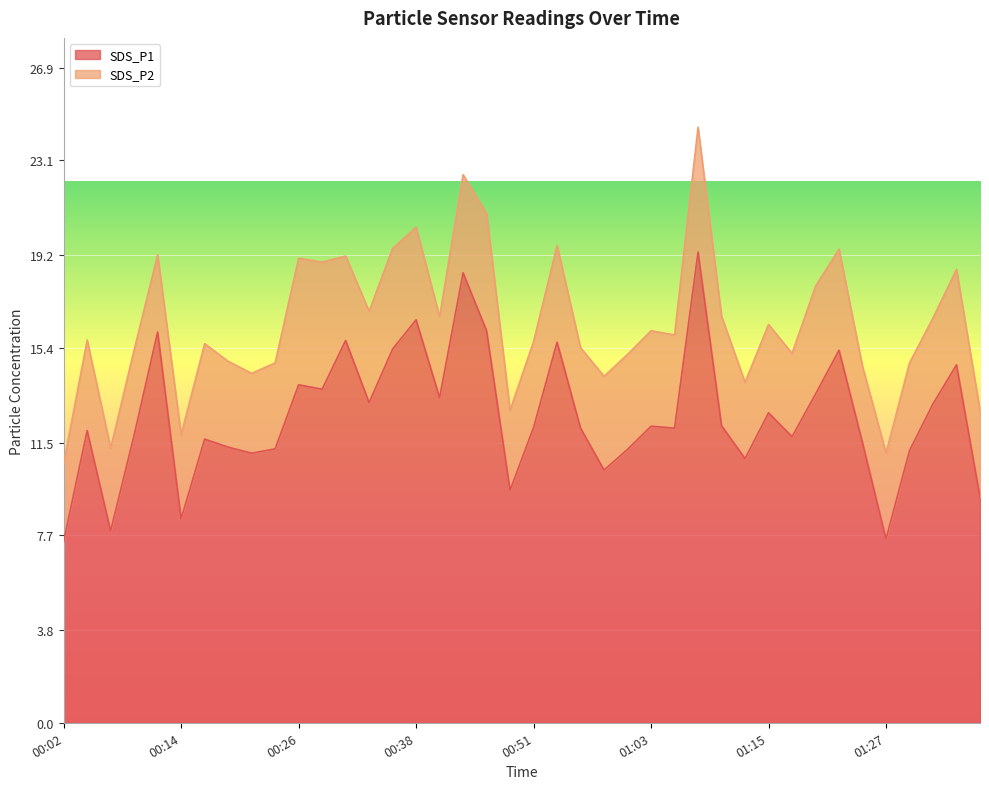

Reading right to left, list all the values displayed in this chart.

9.3	14.7	13.1	11.2	7.5	11.5	15.3	13.5	11.8	12.7	10.8	12.2	19.3	12.1	12.2	11.2	10.4	12.1	15.6	12.1	9.6	16.1	18.5	13.3	16.6	15.3	13.2	15.7	13.7	13.9	11.2	11.1	11.3	11.7	8.4	16.1	11.8	7.9	12.0	7.5